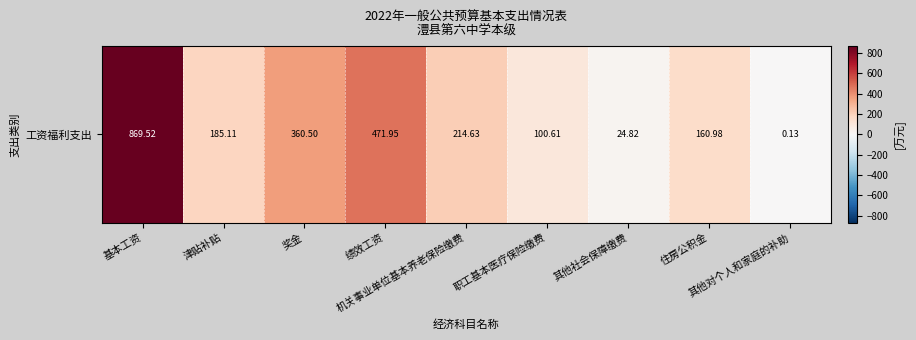

What is the change in value from 基本工资 to 奖金?

-509.0